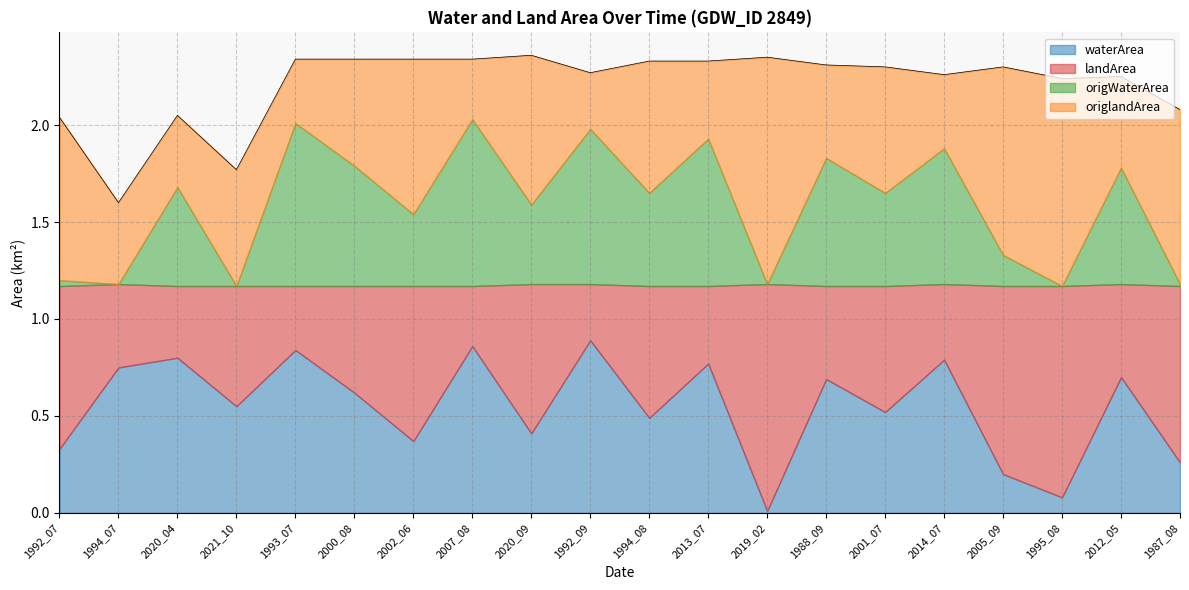

How many times do origWaterArea and landArea cross each other?

16